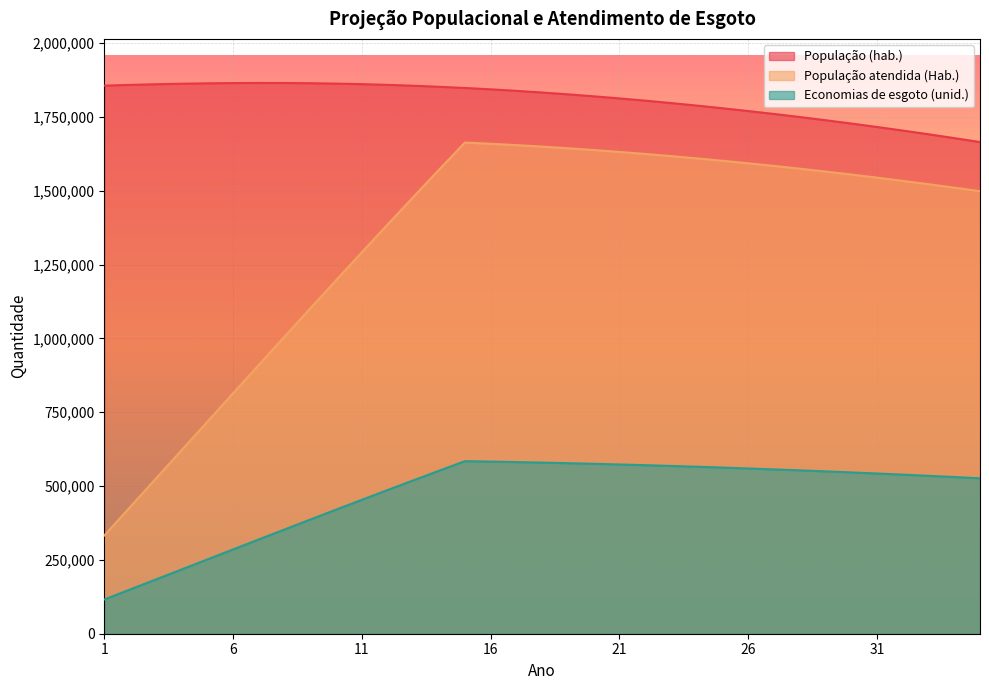

Where is Economias de esgoto (unid.) nearest to the value 350082?

8